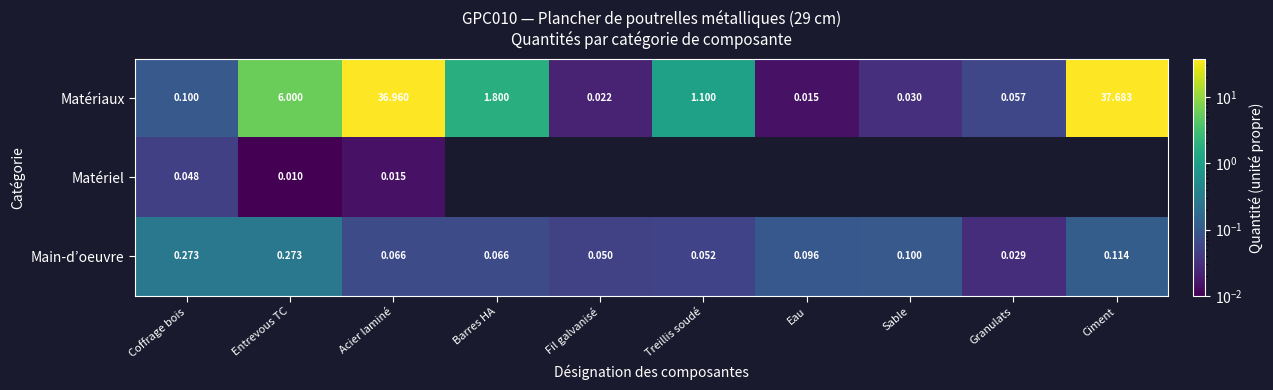

The value of Main-d’oeuvre at Entrevous TC is 0.1. True or false?

False